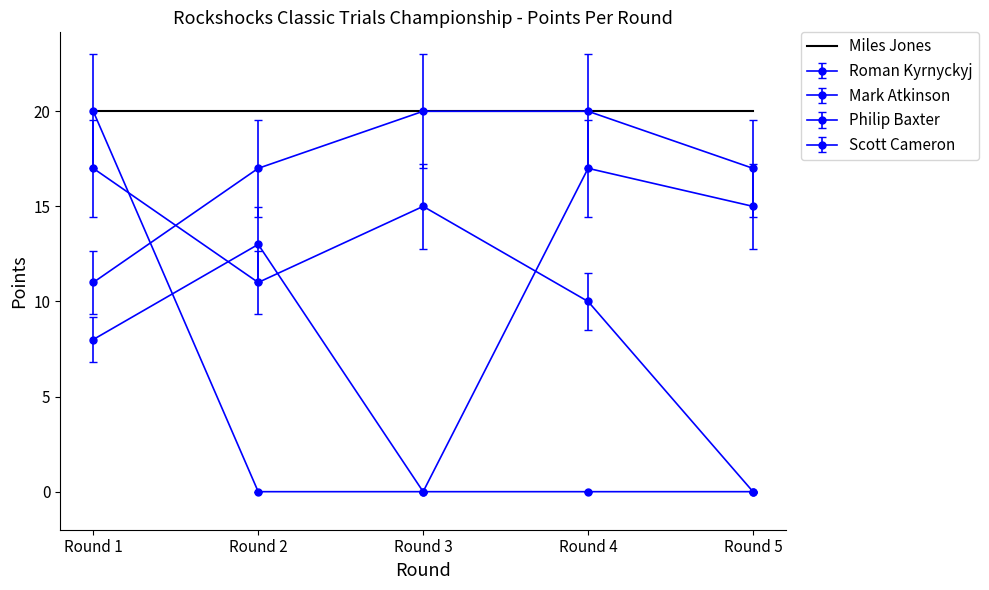

How many interior local peaks does the Roman Kyrnyckyj series have?

1